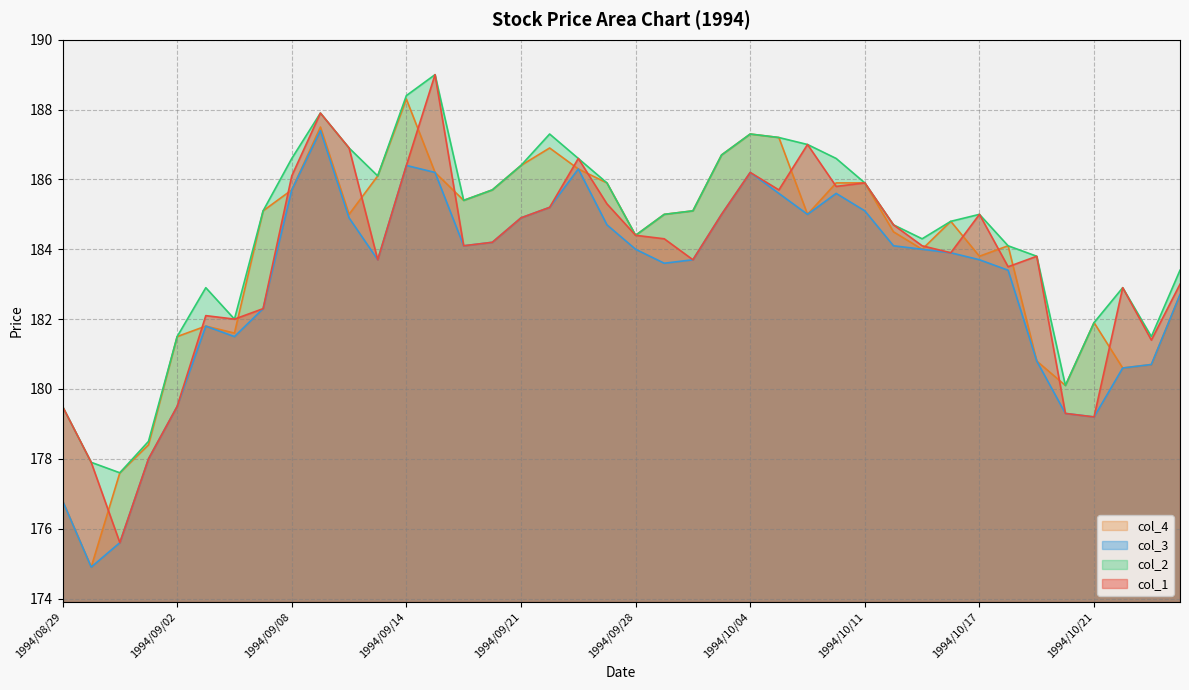

True or false: col_3 and col_4 cross at least once.

False